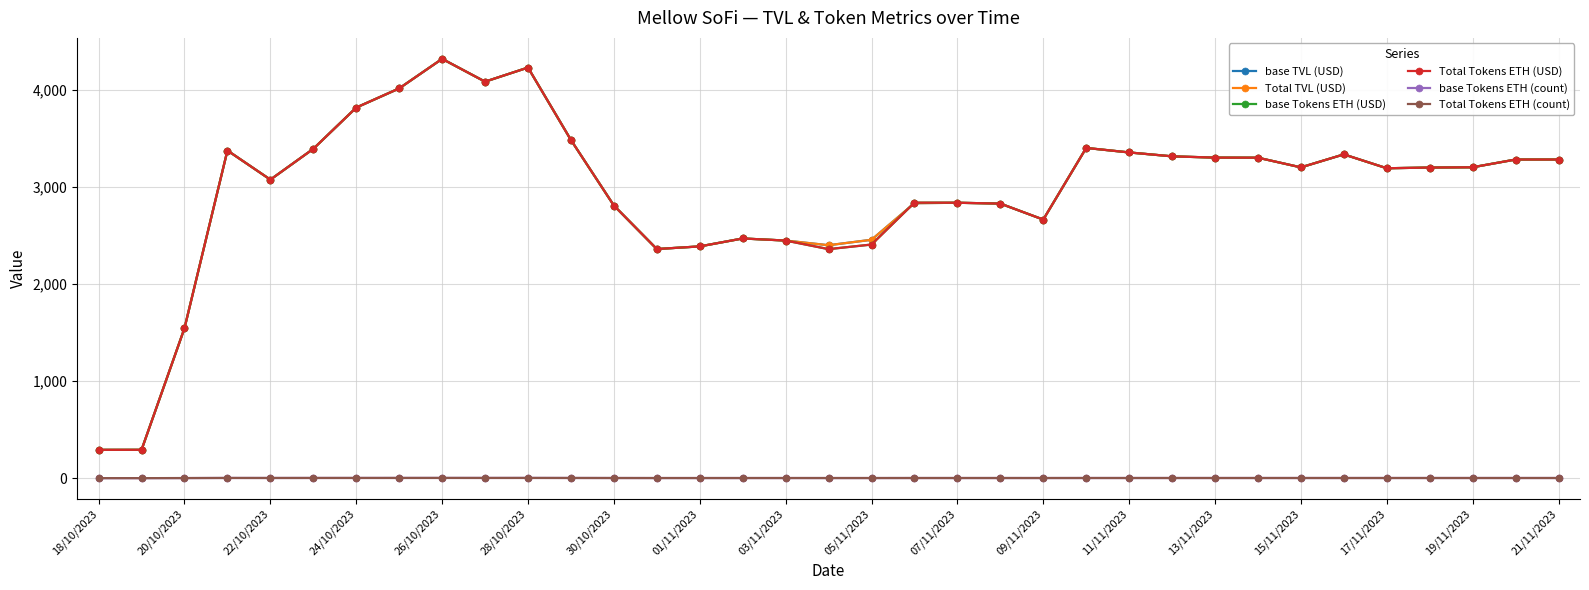

What is the value of the Total Tokens ETH (USD) point at the 13th from the left?

2810.1